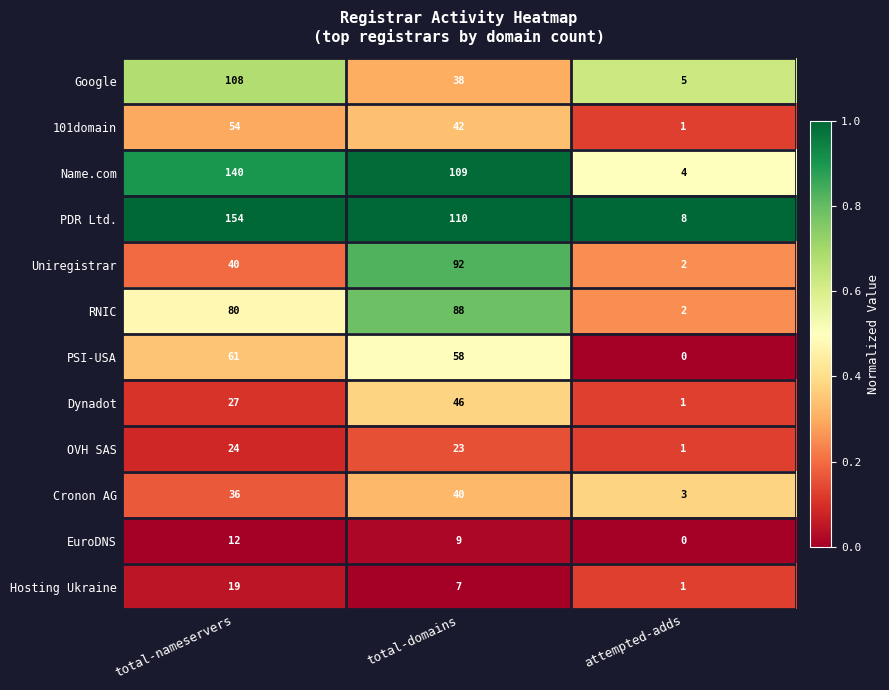

What is the sum of all Google values?

151